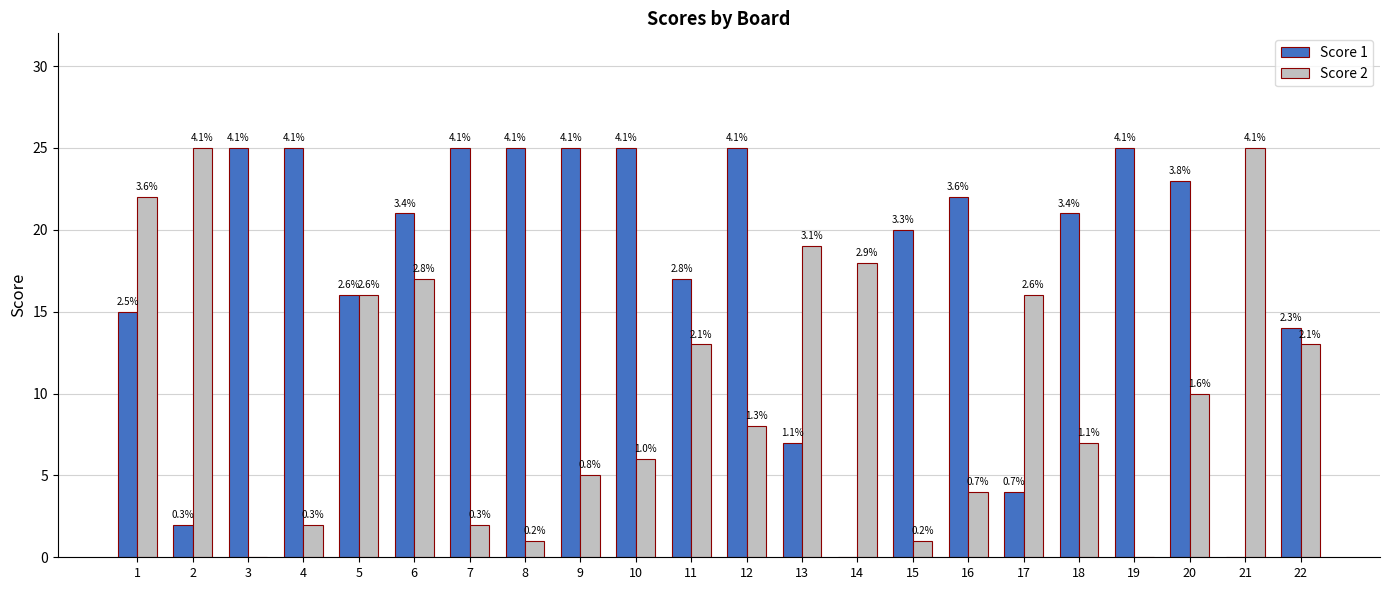

Are the bars grouped side by side (vs. stacked)?

Yes